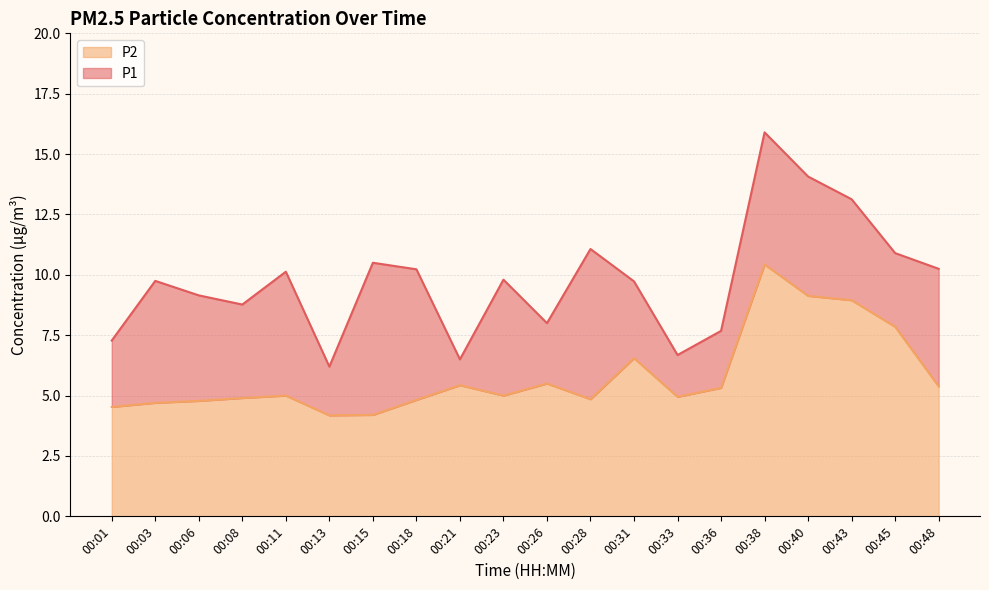

What is the highest value of the P2 series?

10.4